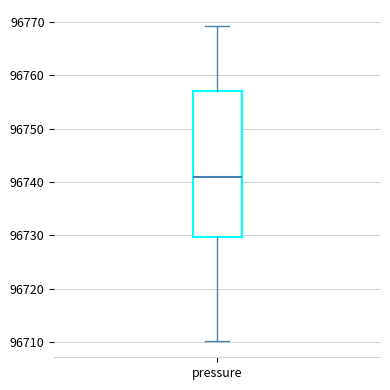

Read this box plot against the y-axis: the position of the median line, the range covered by the box, and the ends of both whiskers. The values are not printed on the chart, so give them approximately, as read against the axis.

median 96741, box 96730 to 96757, whiskers 96710 to 96769